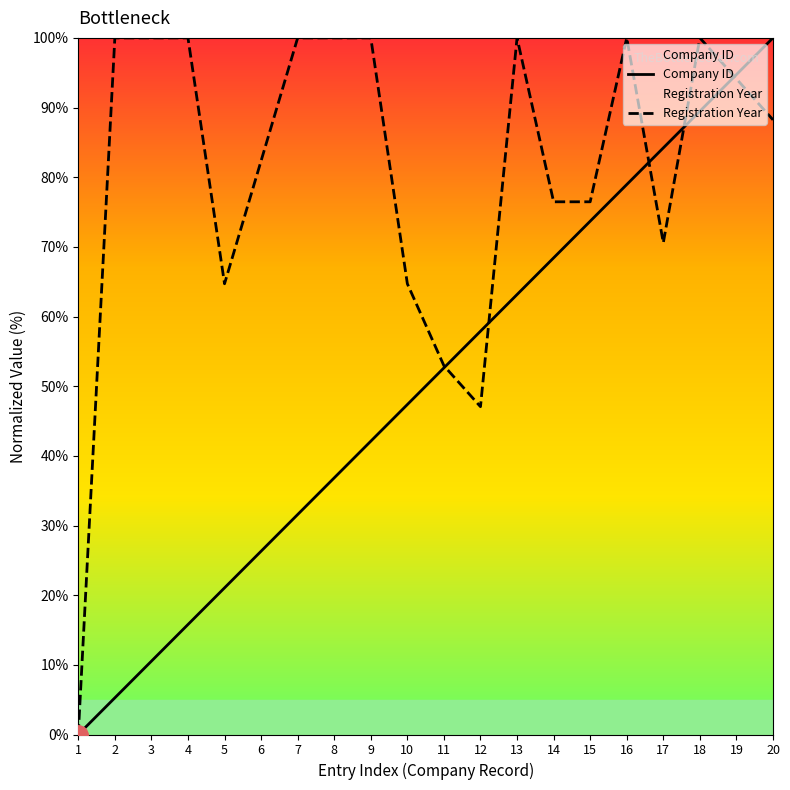

Which series changed the most between 2 and 15?

Company ID